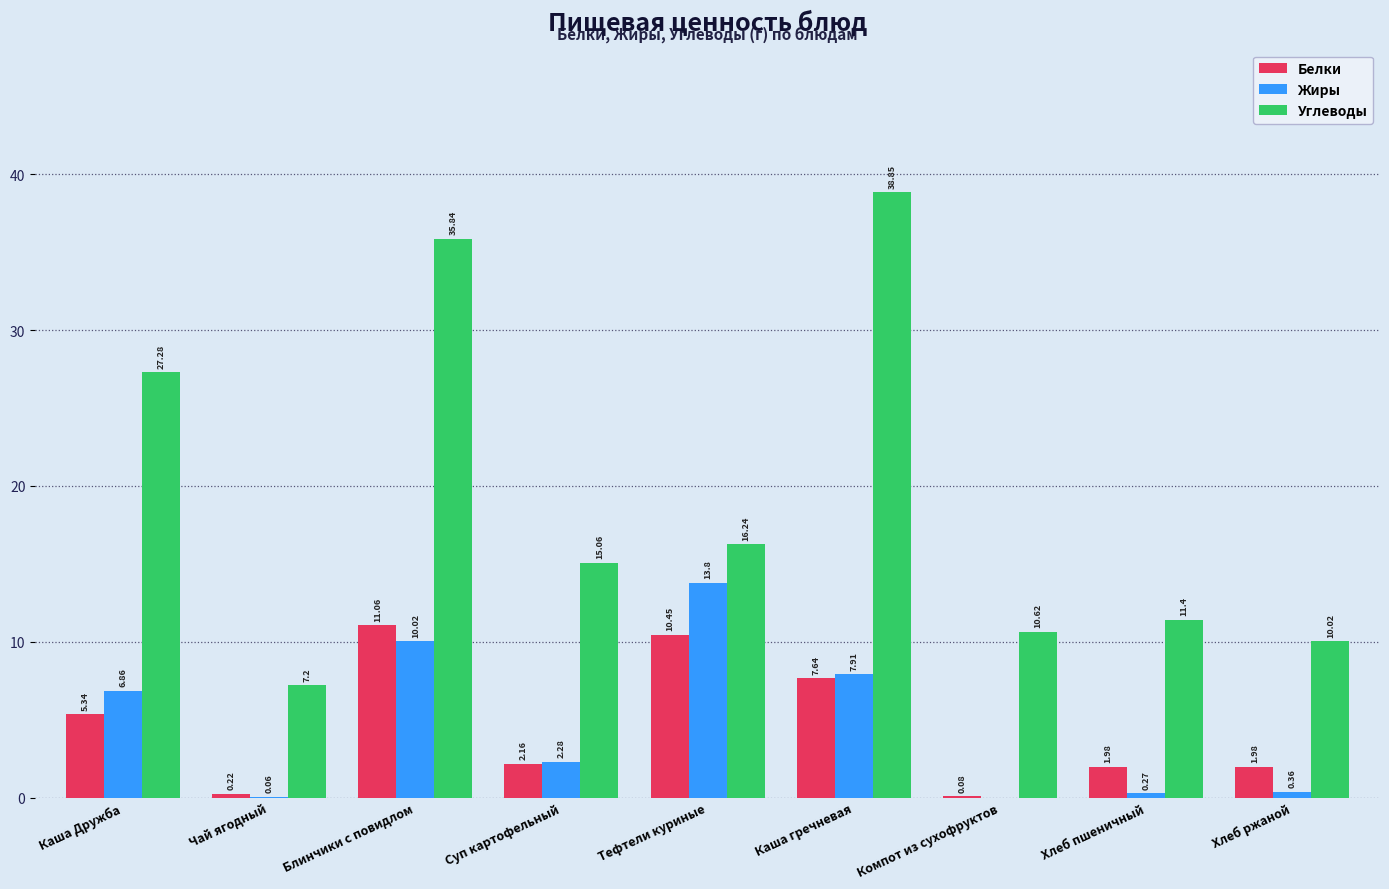

Does the chart contain stacked bars?

No